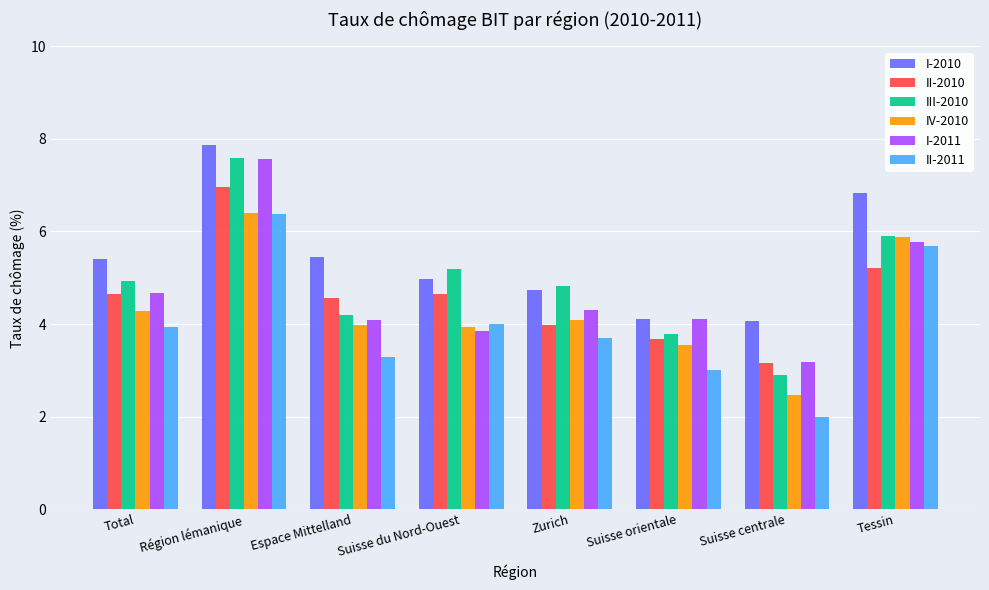

At how many categories does at least one series exceed 2?

8